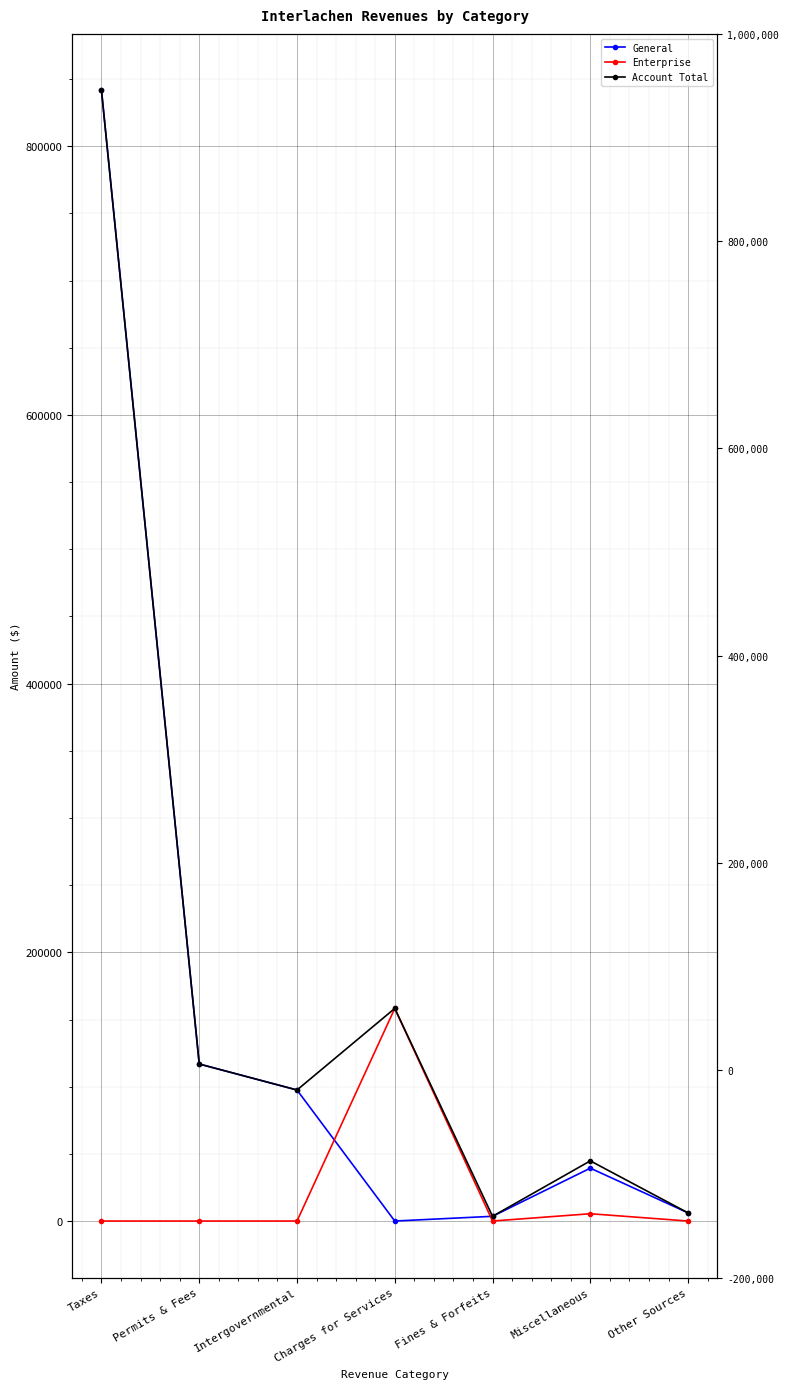

What are all the series names shown in the legend?

General, Enterprise, Account Total